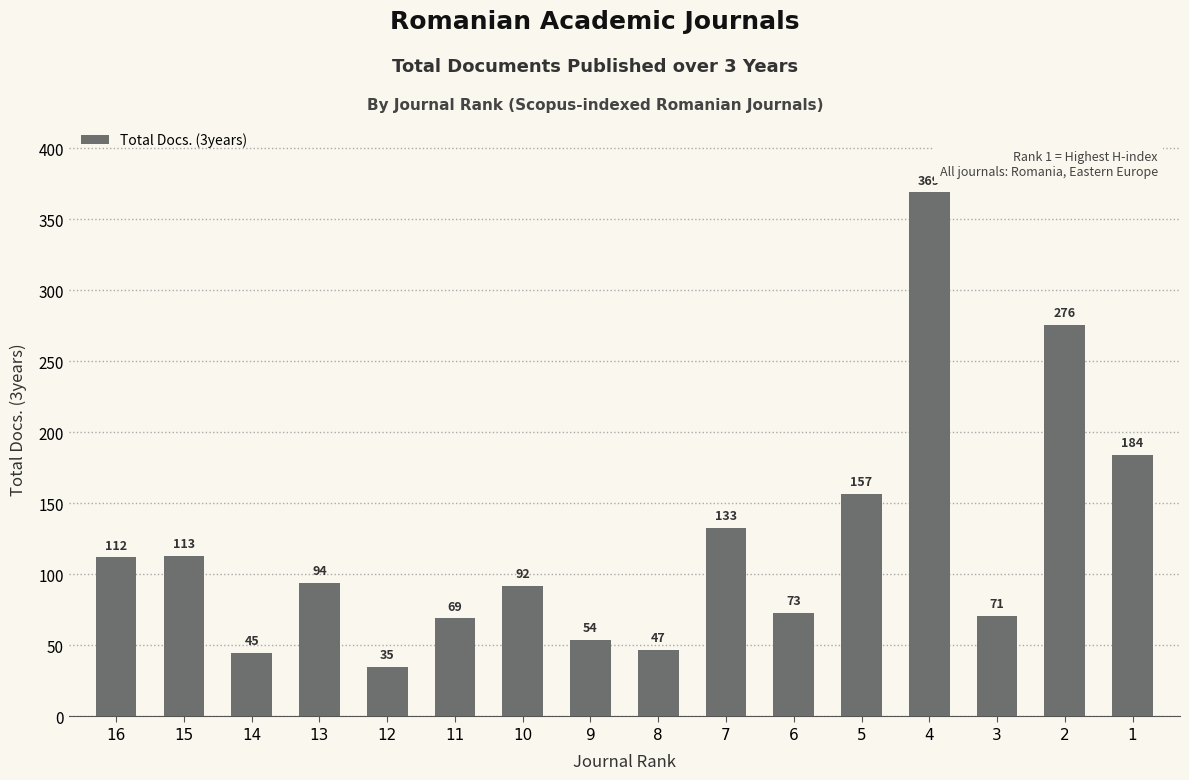

The chart shows a value of 115 at 6. True or false?

False